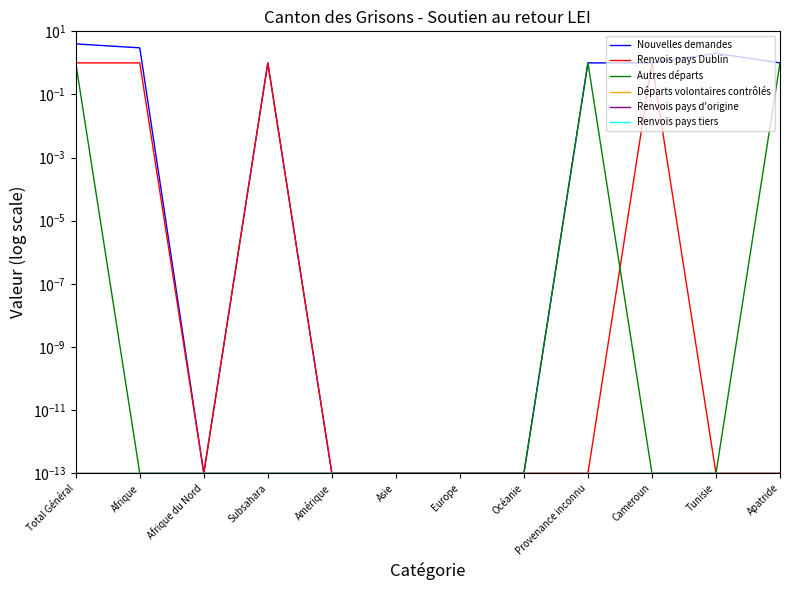

At Cameroun, list the series in order from smallest to largest.

Autres départs, Départs volontaires contrôlés, Renvois pays d'origine, Renvois pays tiers, Nouvelles demandes, Renvois pays Dublin